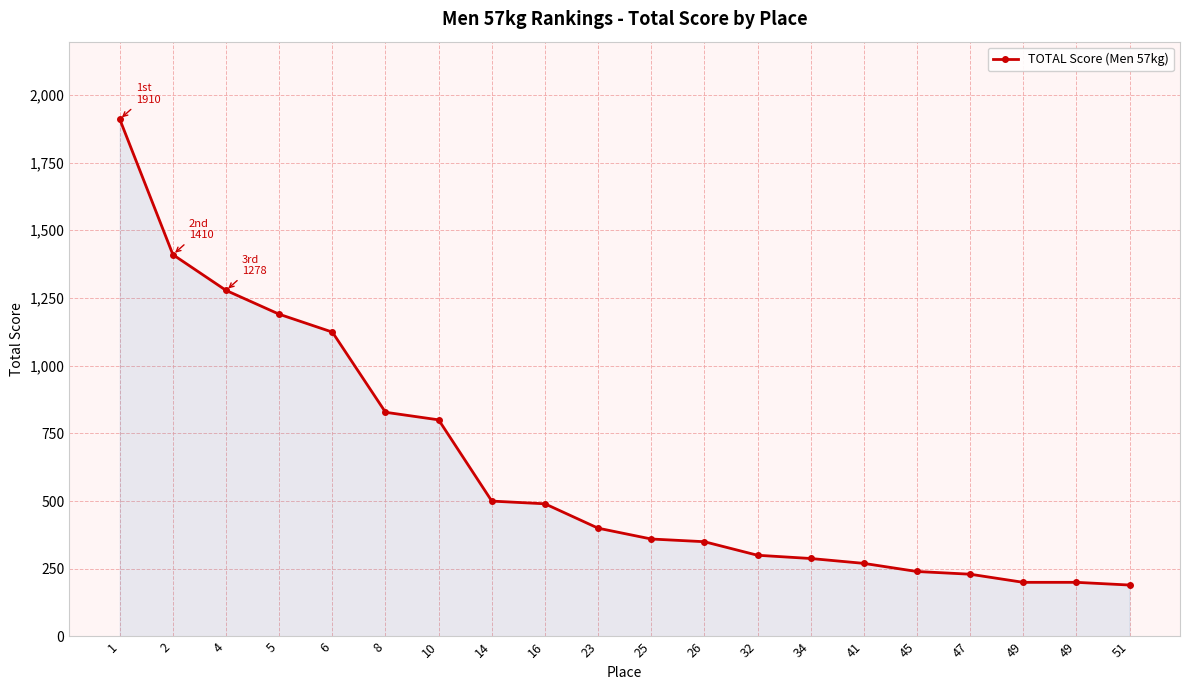

How many values are below 400?

10